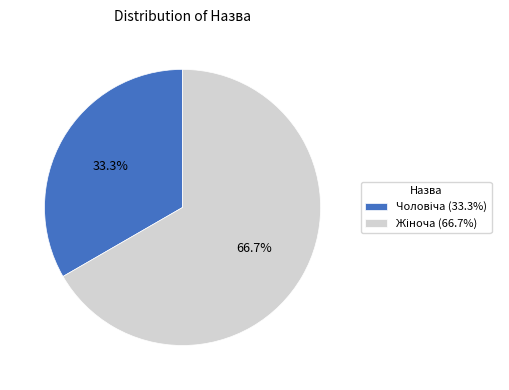

Is there any slice that represents more than half of the pie?

Yes